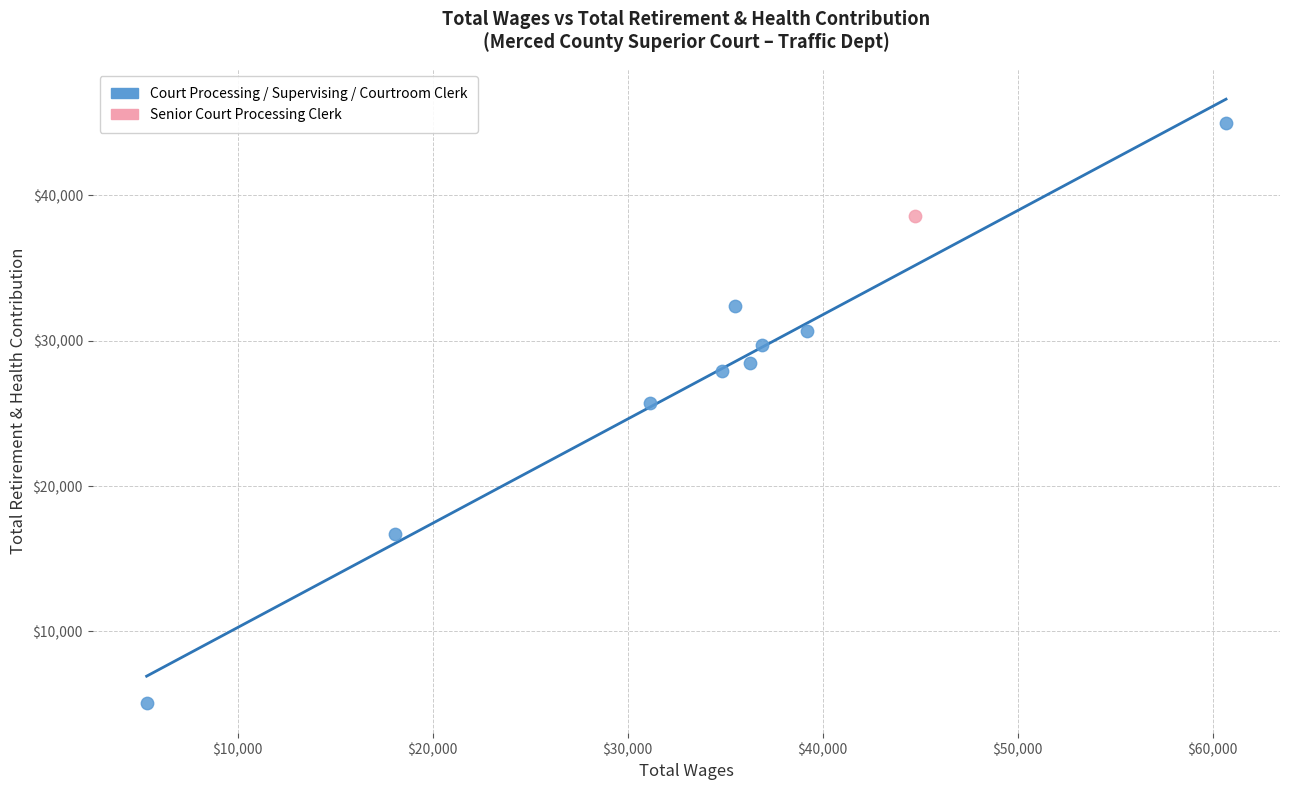

What are all the series names shown in the legend?

Court Processing / Supervising / Courtroom Clerk, Senior Court Processing Clerk